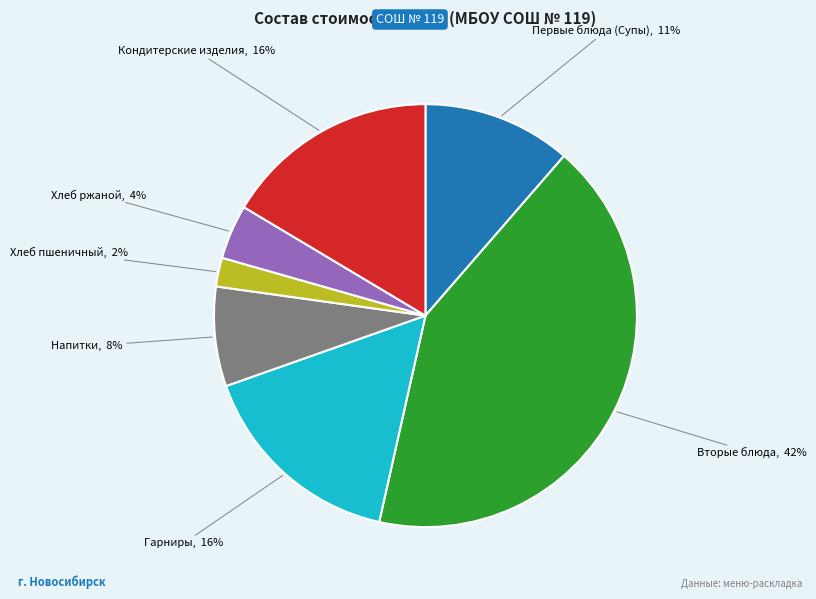

The Напитки slice represents 22% of the pie. True or false?

False